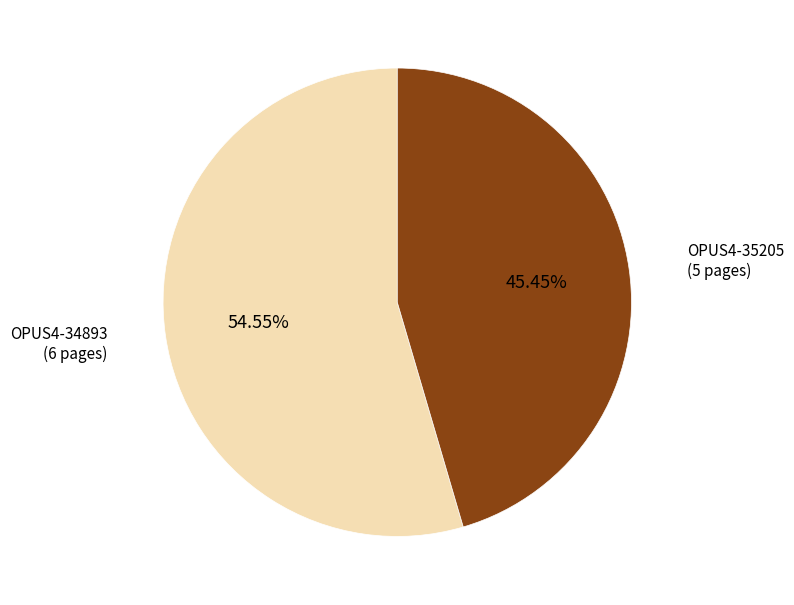

What is the majority slice?

OPUS4-34893